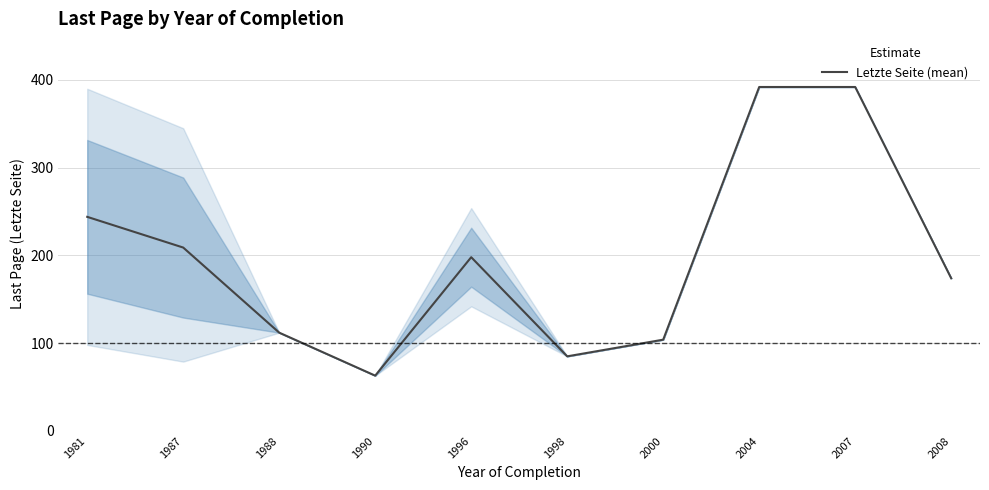

Does the chart display data point markers on the line(s)?

No